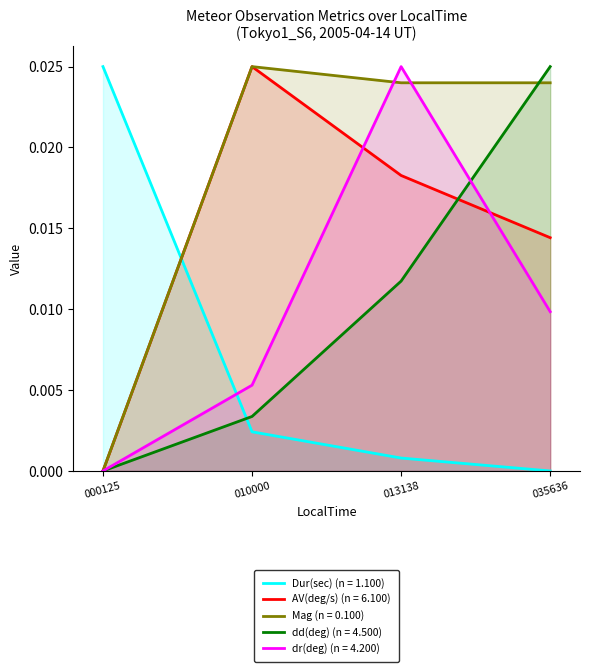

Reading left to right, extract all data points from this chart.

Dur(sec) (n = 1.100): 0.0	0.0	0.0	0.0
AV(deg/s) (n = 6.100): 0.0	0.0	0.0	0.0
Mag (n = 0.100): 0.0	0.0	0.0	0.0
dd(deg) (n = 4.500): 0.0	0.0	0.0	0.0
dr(deg) (n = 4.200): 0.0	0.0	0.0	0.0